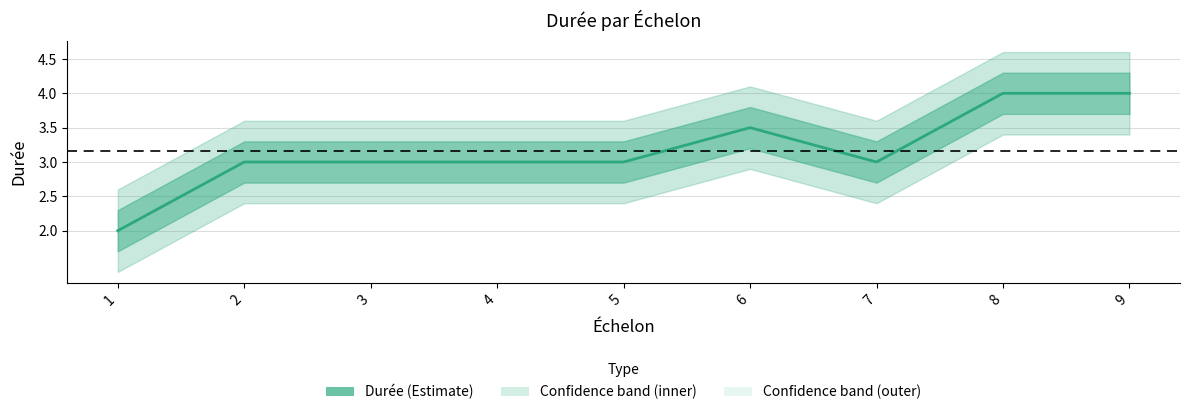

What is the value of the 5th point from the left?

3.0